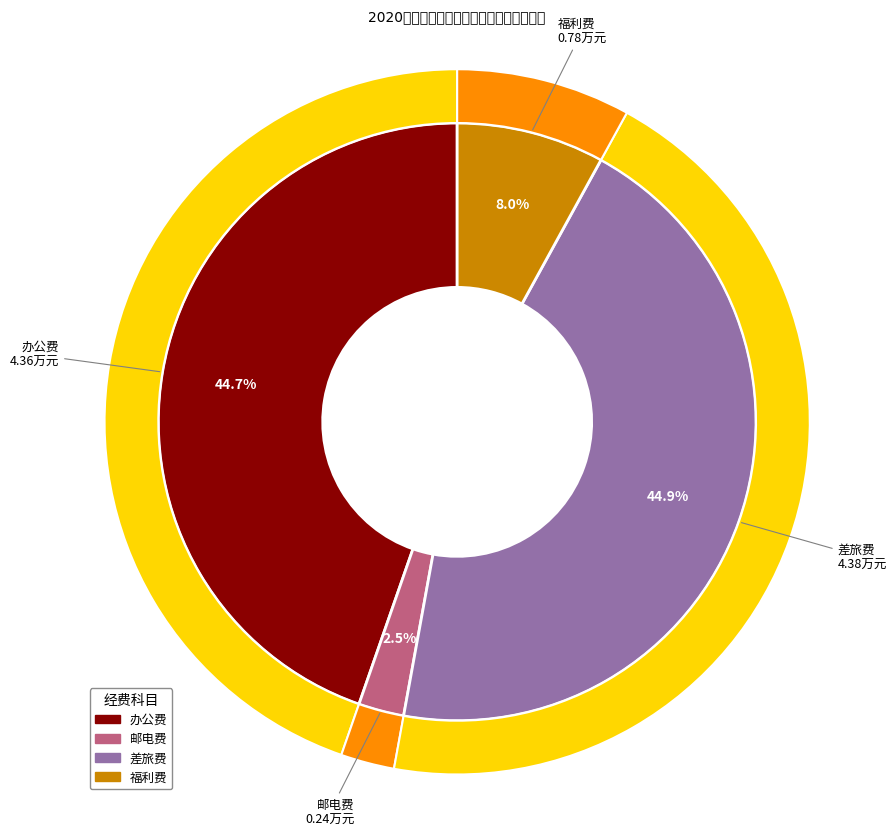

True or false: 办公费 accounts for 45% of the total.

True